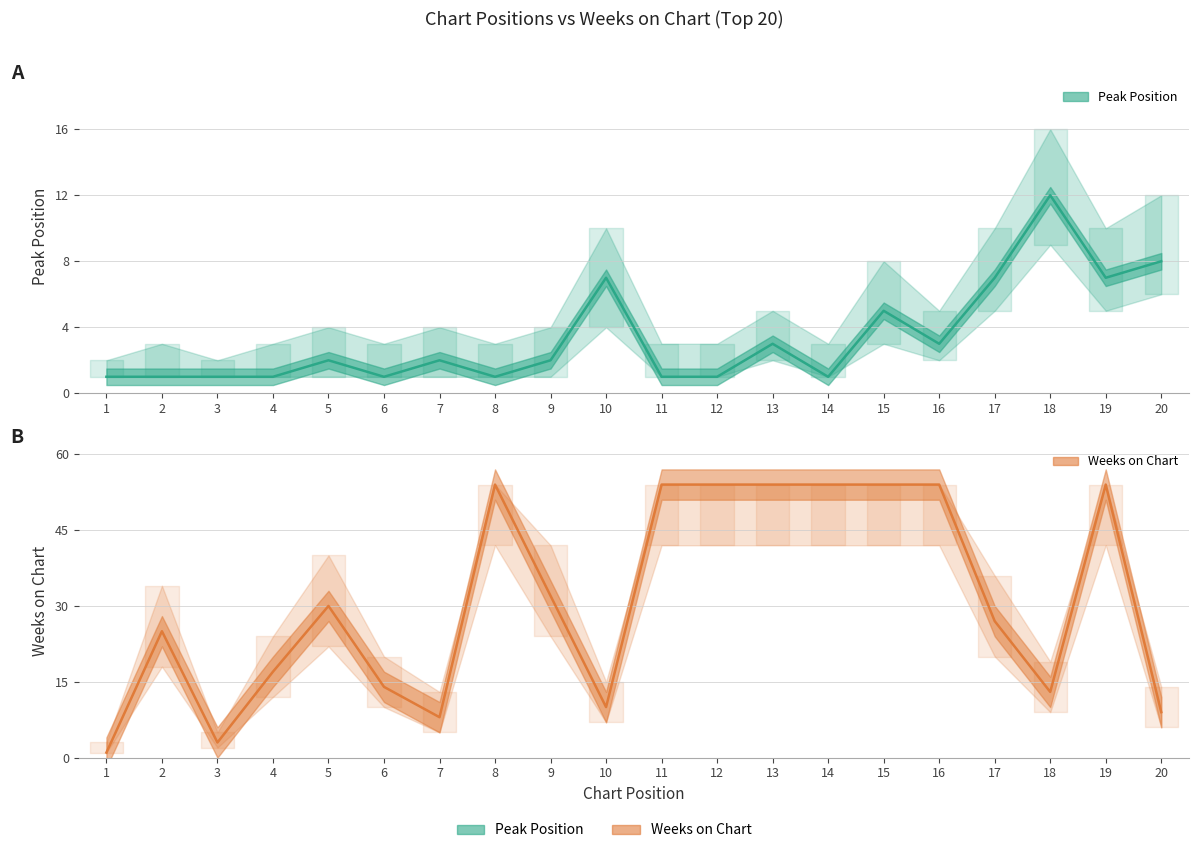

True or false: Peak Position has a value of 11 at 17.

False